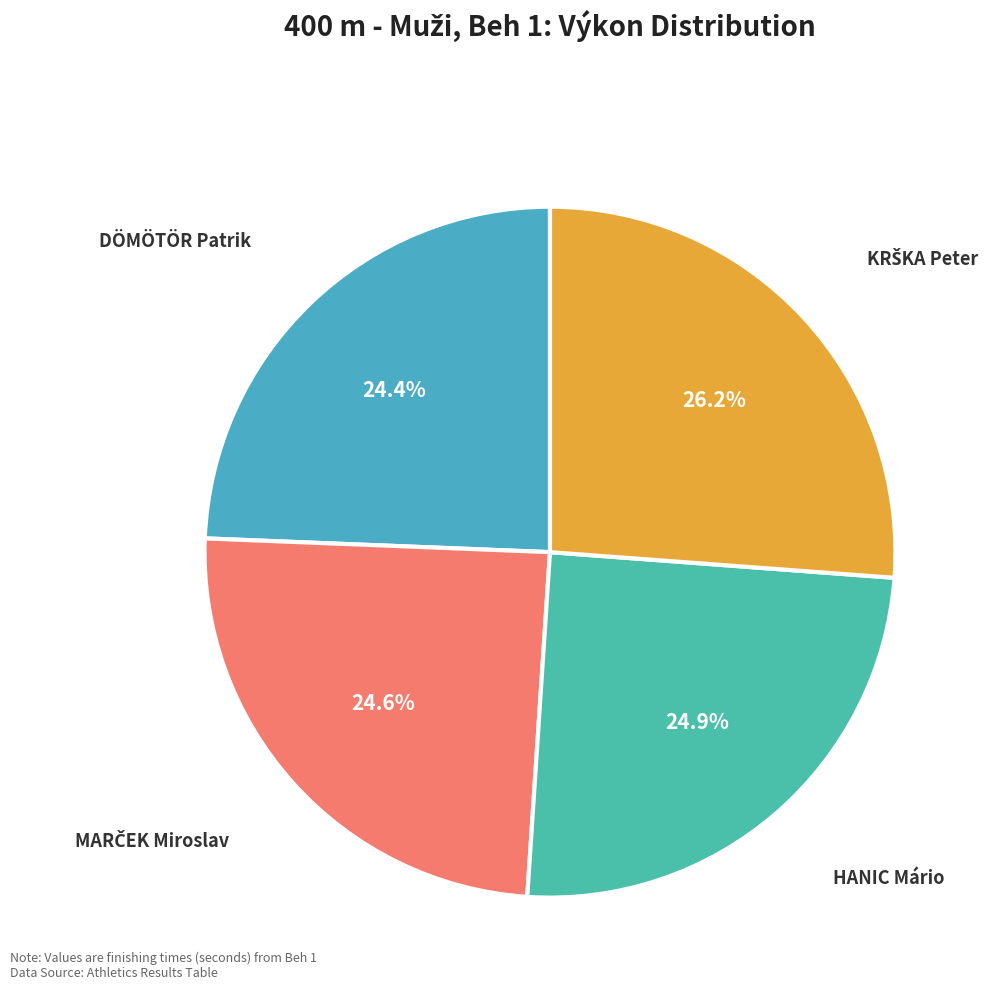

Do DÖMÖTÖR Patrik and HANIC Mário together represent more than half of the pie?

No